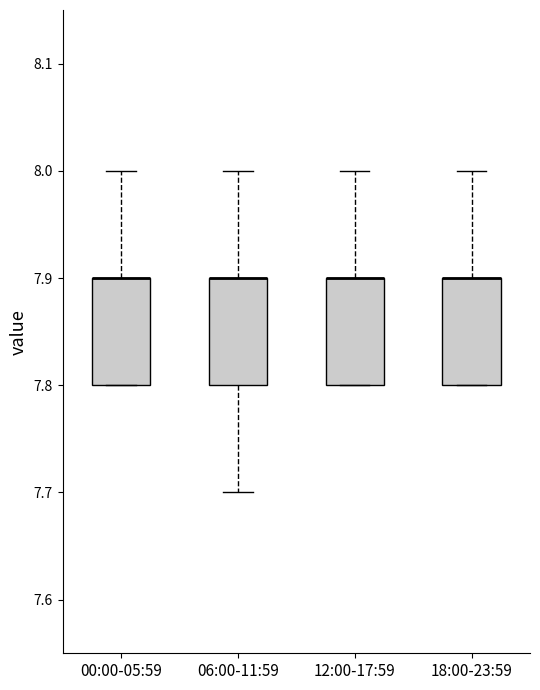

Reading left to right, read every box against the y-axis: the position of its median line, the range the box covers, and the ends of its whiskers. The values are not printed on the chart, so give them approximately, as read against the axis.

00:00-05:59: median 7.9 (drawn on the box's upper edge), box 7.8 to 7.9, whiskers 7.8 to 8.0
06:00-11:59: median 7.9 (drawn on the box's upper edge), box 7.8 to 7.9, whiskers 7.7 to 8.0
12:00-17:59: median 7.9 (drawn on the box's upper edge), box 7.8 to 7.9, whiskers 7.8 to 8.0
18:00-23:59: median 7.9 (drawn on the box's upper edge), box 7.8 to 7.9, whiskers 7.8 to 8.0